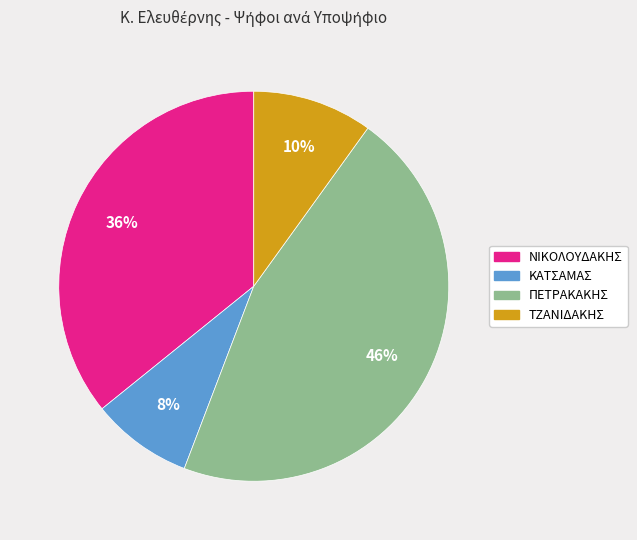

Count the number of slices in the pie.

4